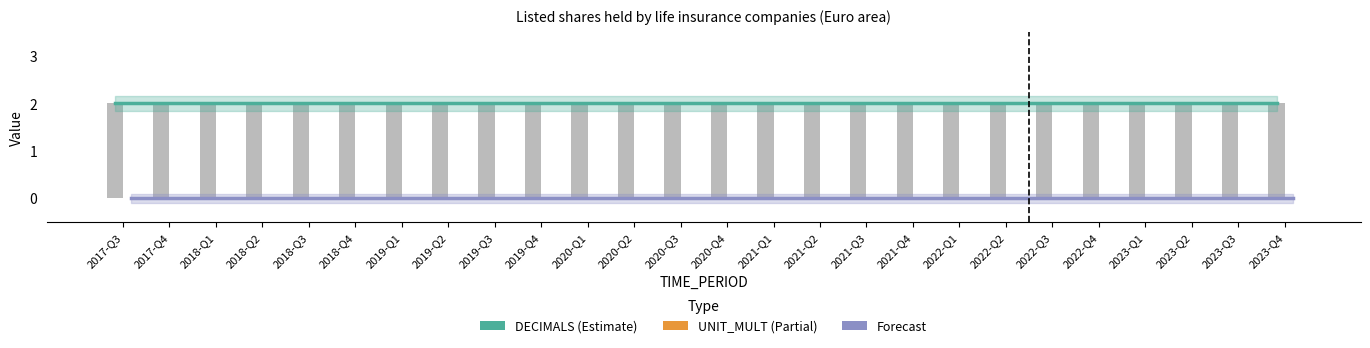

Are the bars grouped side by side (vs. stacked)?

Yes